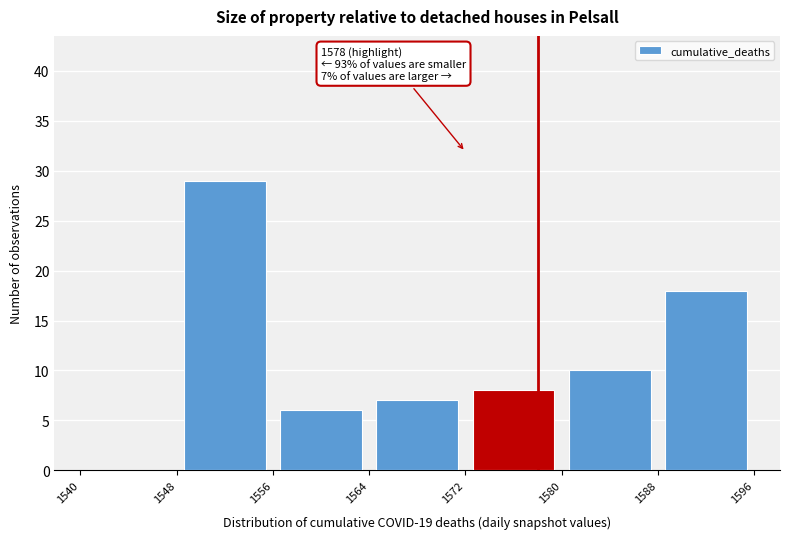

Which range on the x-axis has the tallest bar?

1548 to 1556